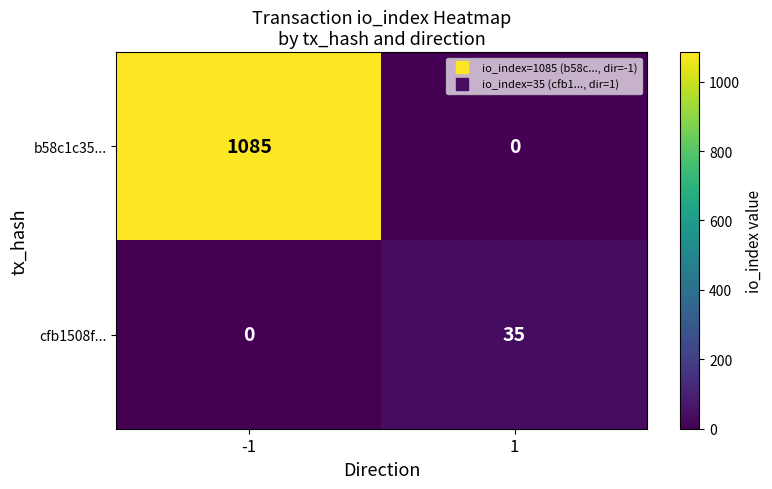

What is the total value across all series at 1?

35